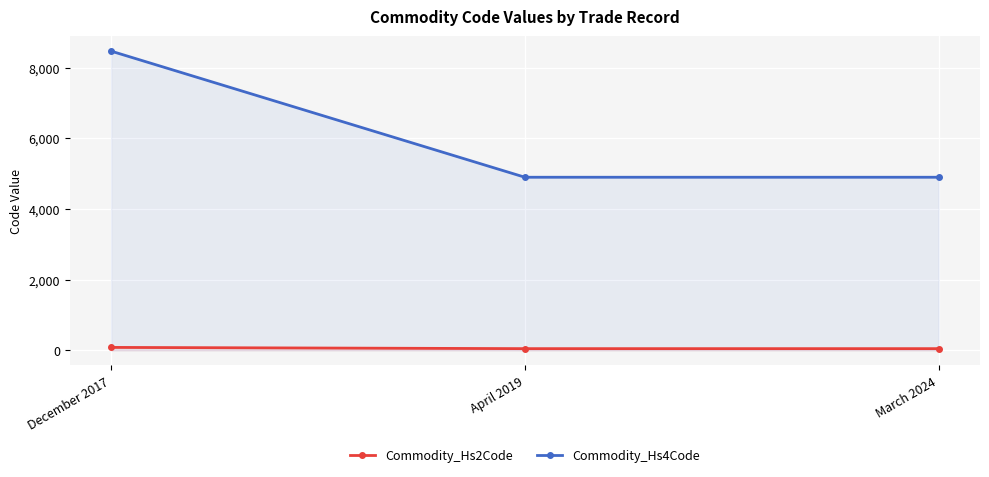

What is the highest value of the Commodity_Hs4Code series?

8471